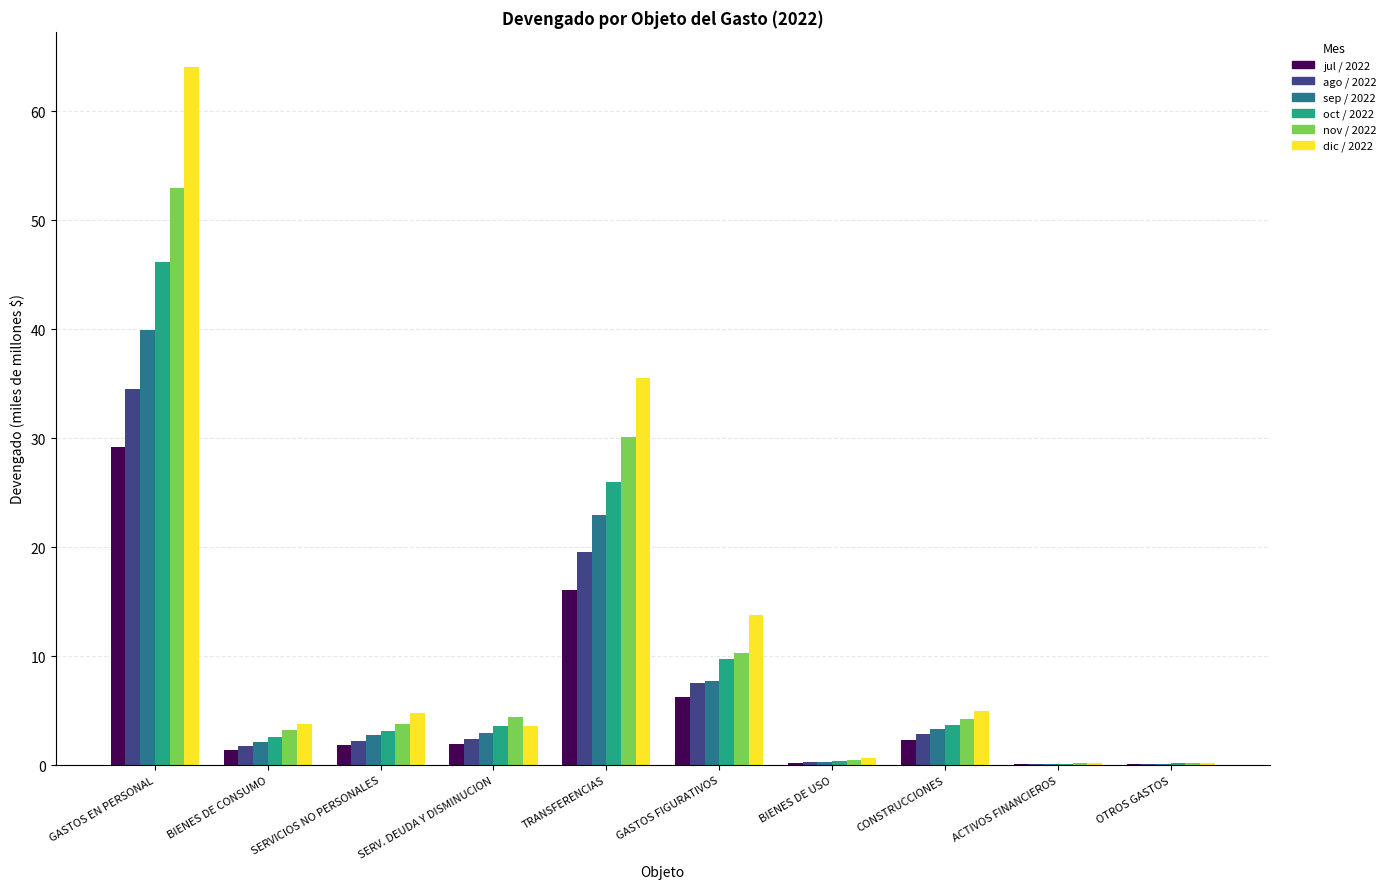

What is the approximate value of ago / 2022 at CONSTRUCCIONES?

2.8